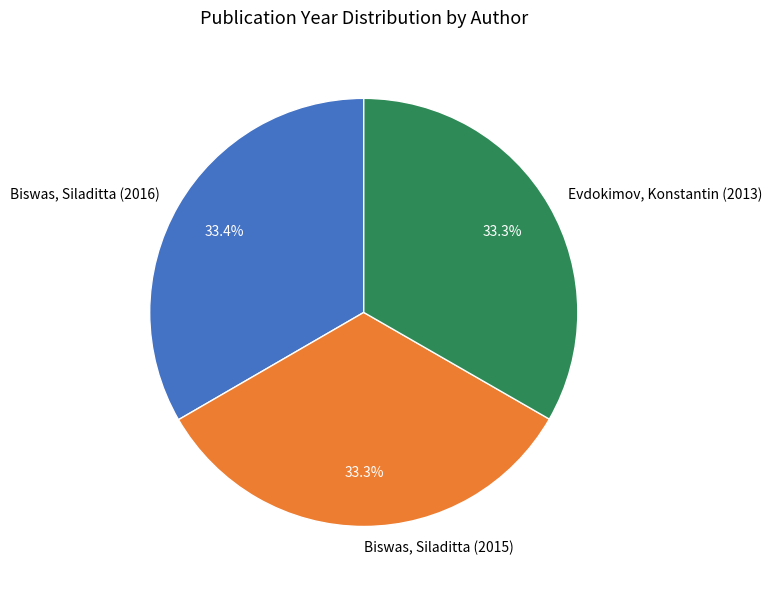

Is there a majority slice in this chart?

No